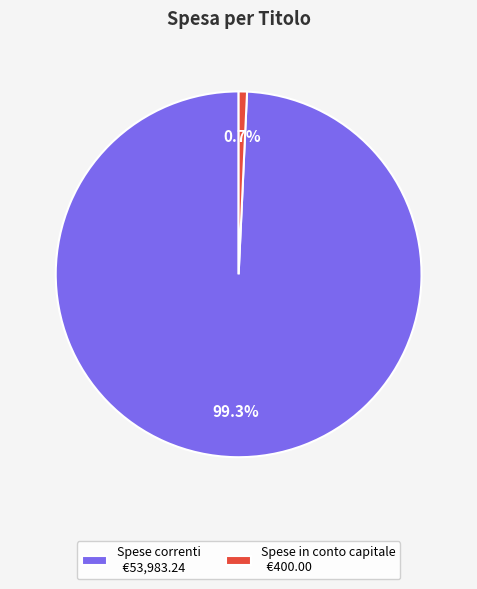

What percentage do Spese in conto capitale and Spese correnti together represent?

100.0%